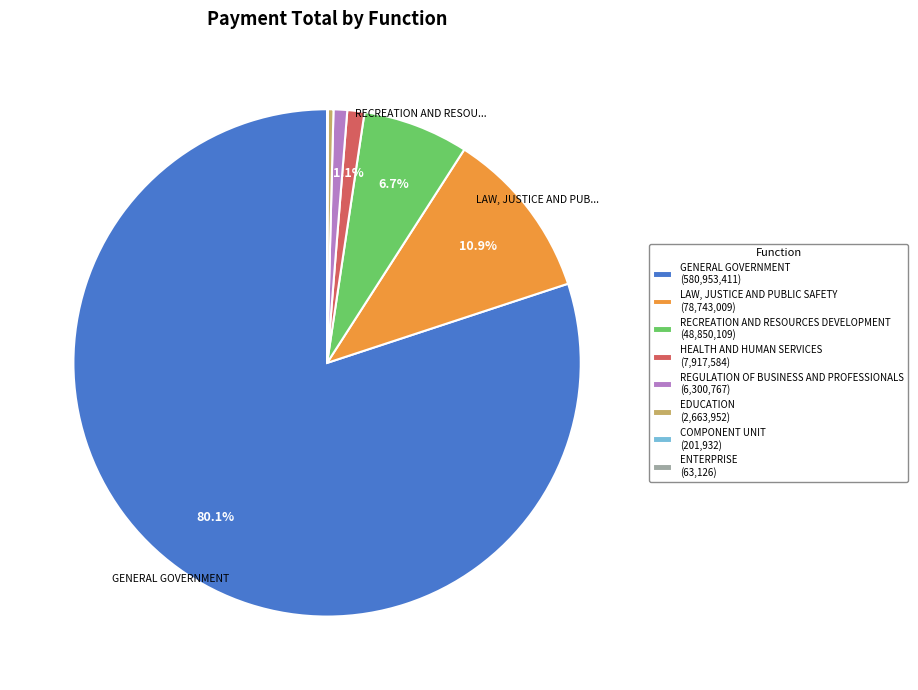

To the nearest percent, what is the difference between the REGULATION OF BUSINESS AND PROFESSIONALS and RECREATION AND RESOURCES DEVELOPMENT slice percentages?

6%